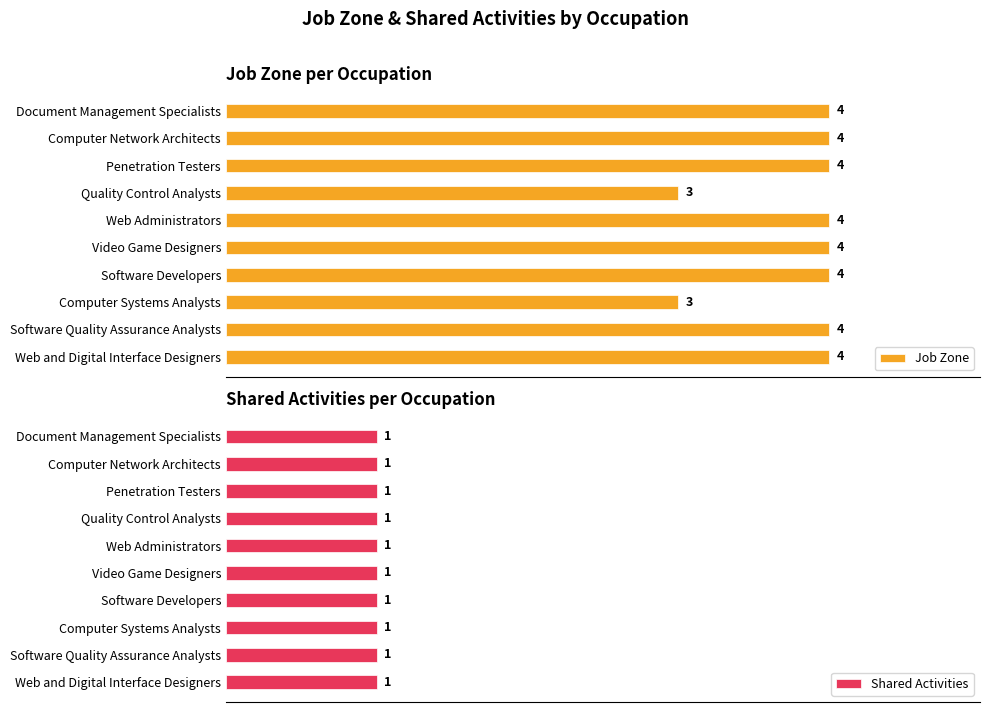

Between 1 and 5, which series saw the biggest shift?

Job Zone